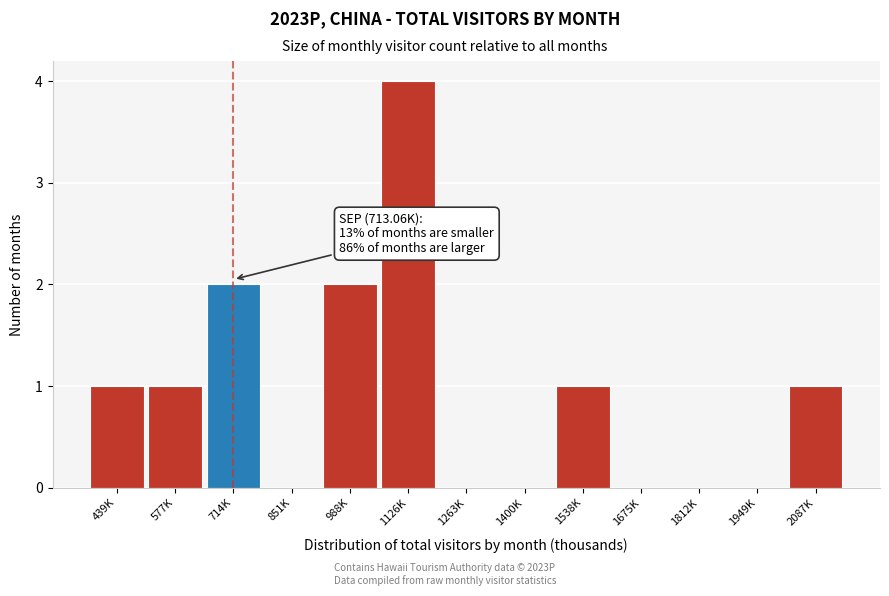

Reading left to right, transcribe all the data shown in this chart.

439K=1	577K=1	714K=2	851K=0	988K=2	1126K=4	1263K=0	1400K=0	1538K=1	1675K=0	1812K=0	1949K=0	2087K=1